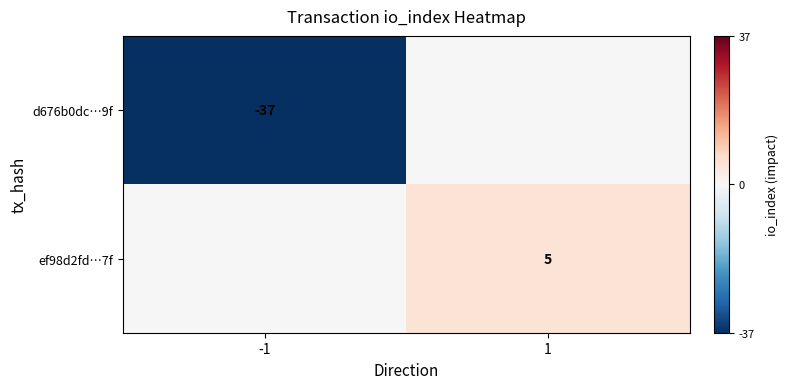

The ef98d2fd…7f series shows 5 at 1. True or false?

True